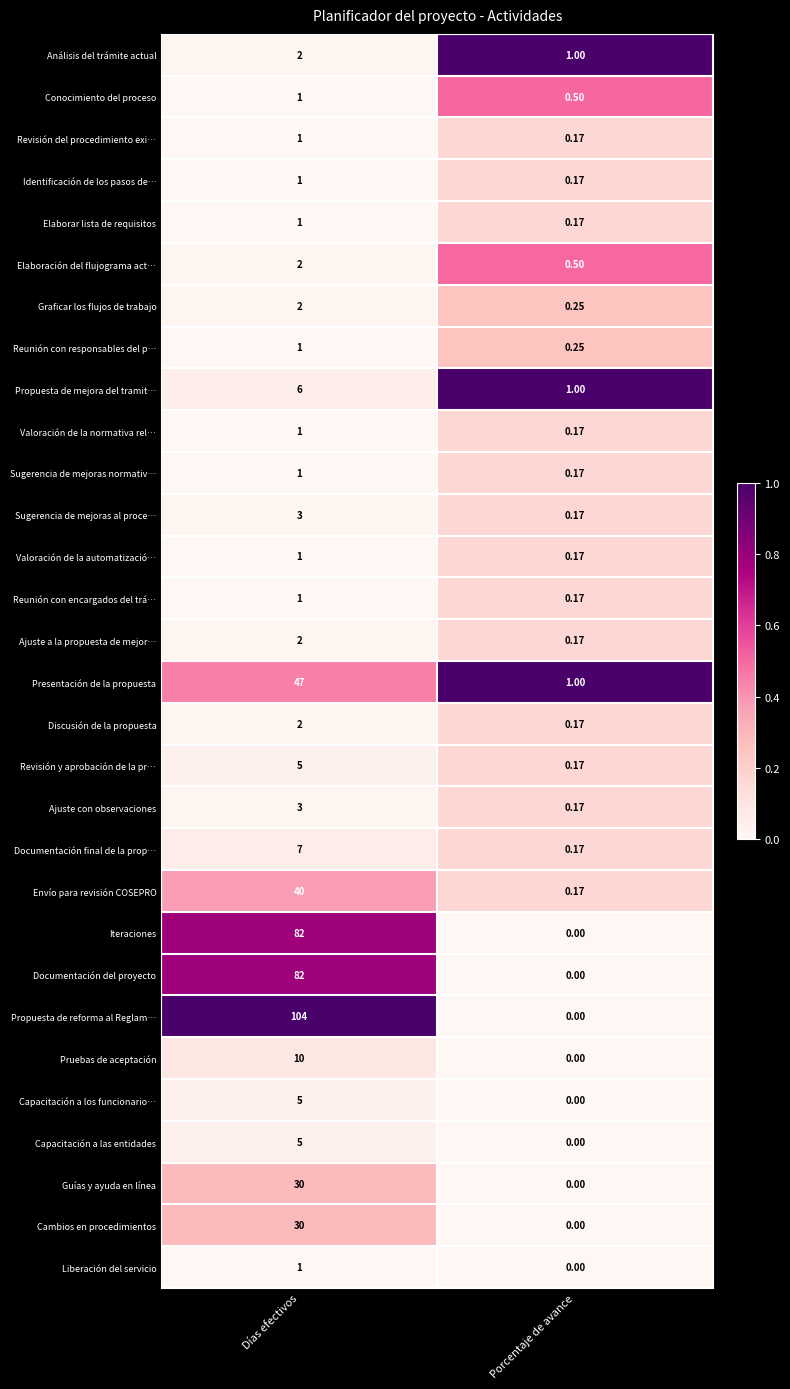

Which category has the highest value across all series?

Días efectivos